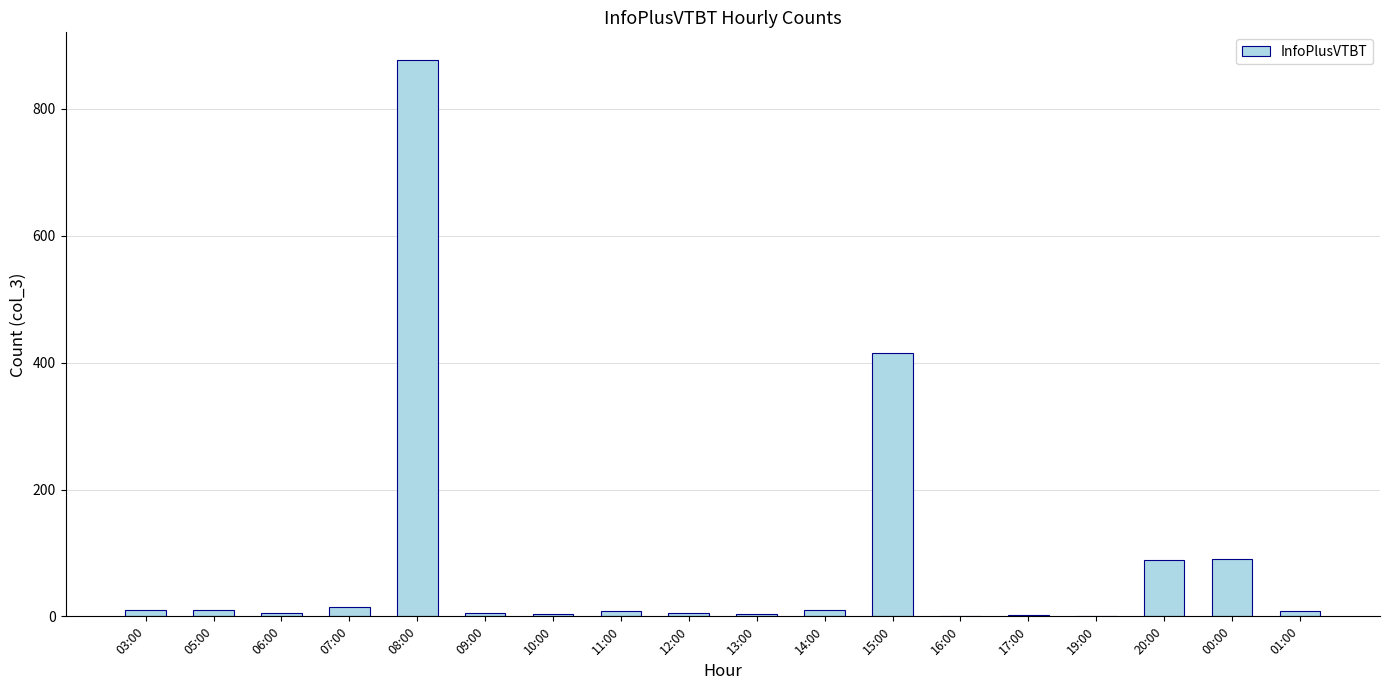

Where does the data first go above 8?

03:00